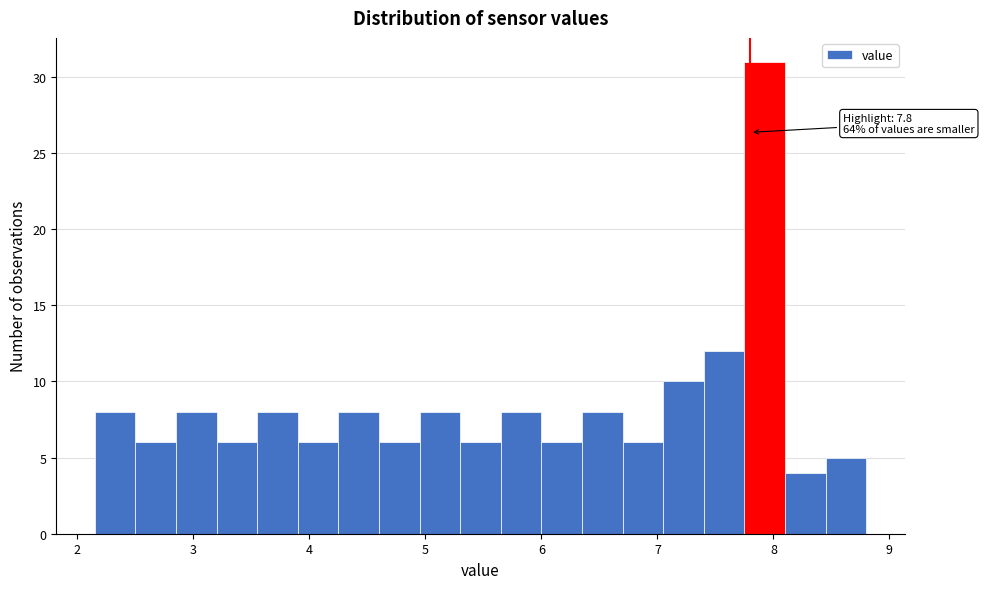

Read against the x-axis, roughly where is the centre of the tallest bar?

7.9